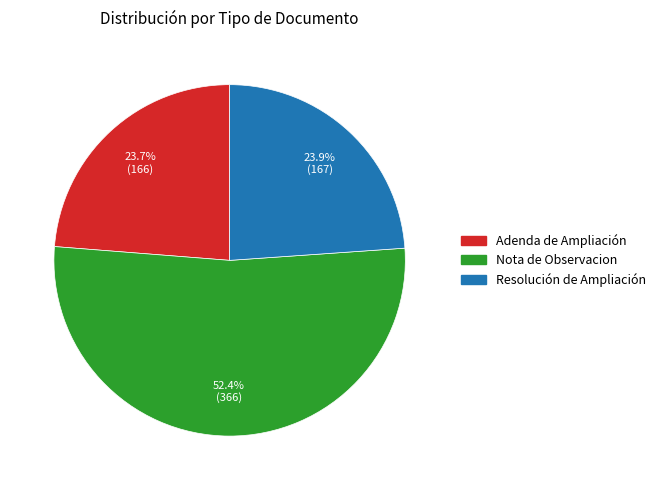

Which slice is the largest?

Nota de Observacion